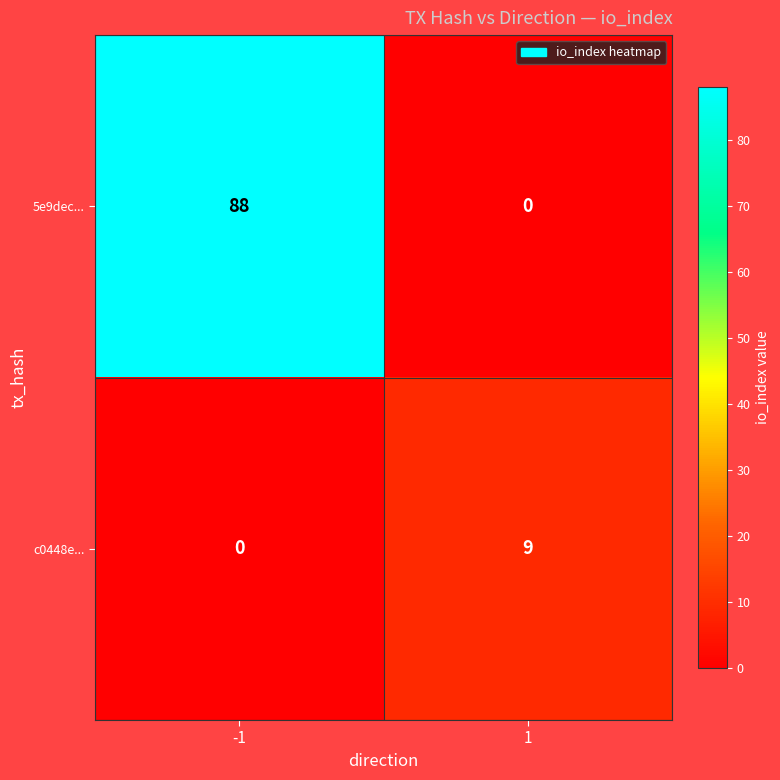

Rank the series by their maximum value, from lowest to highest.

c0448e..., 5e9dec...